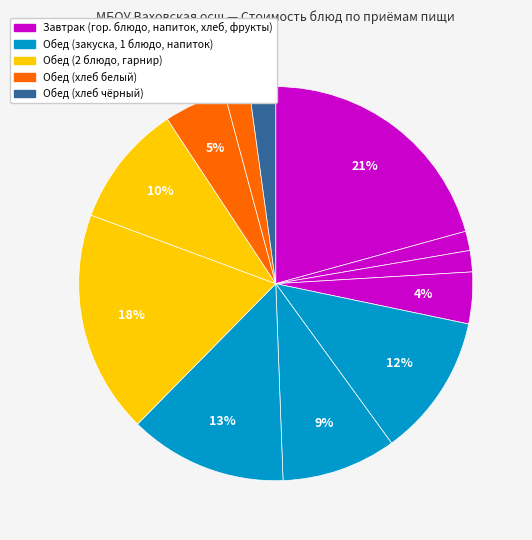

To the nearest percent, what is the difference between the largest and smallest slice percentages?

19%